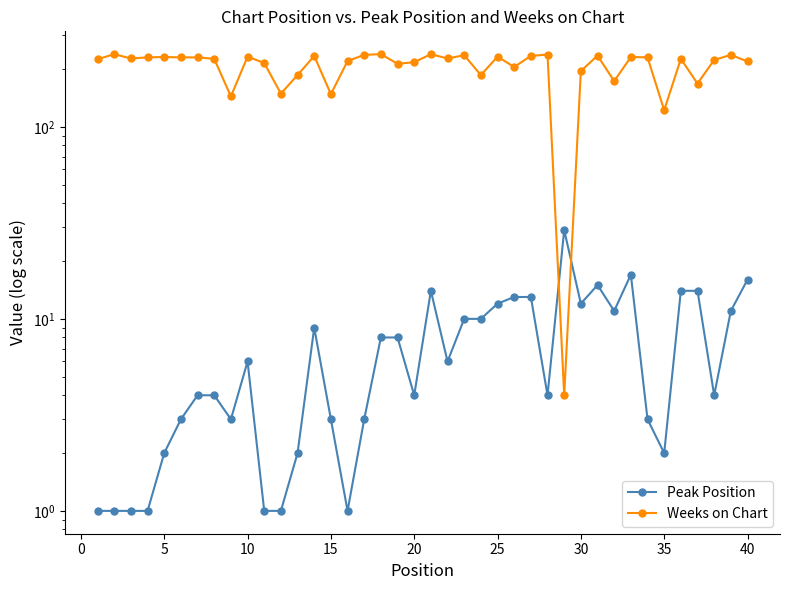

Reading right to left, what are all the values shown in this chart?

Peak Position: 16	11	4	14	14	2	3	17	11	15	12	29	4	13	13	12	10	10	6	14	4	8	8	3	1	3	9	2	1	1	6	3	4	4	3	2	1	1	1	1
Weeks on Chart: 219	237	223	168	226	122	230	231	173	235	195	4	238	234	205	232	186	236	227	239	217	213	239	237	220	148	234	186	149	215	232	144	226	230	230	231	230	227	239	225